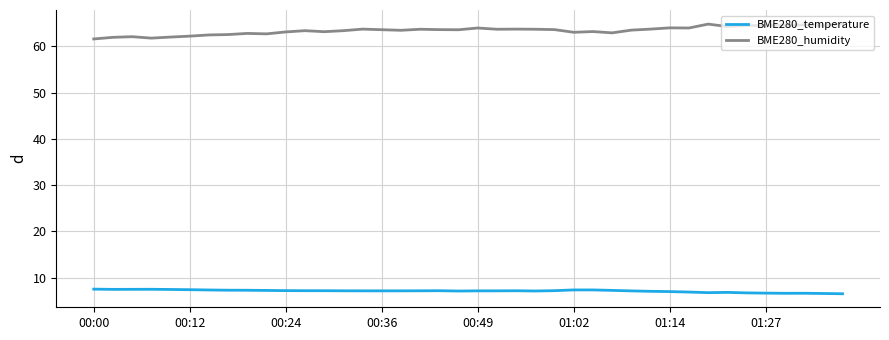

What is the difference between the maximum and minimum values in the BME280_humidity series?

3.3